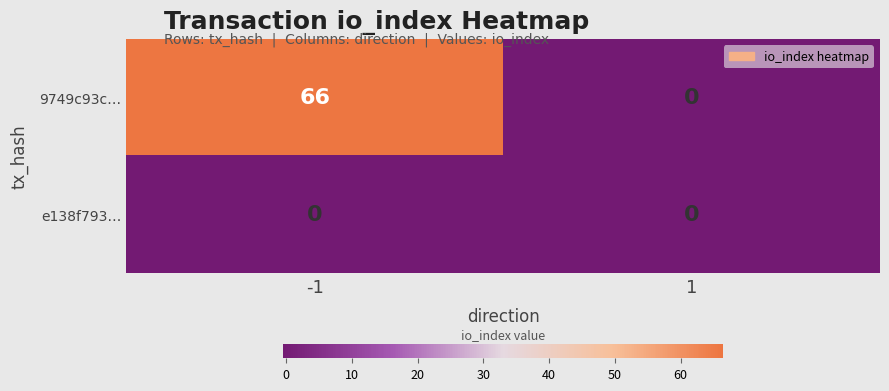

What is the maximum value for 9749c93c…?

66